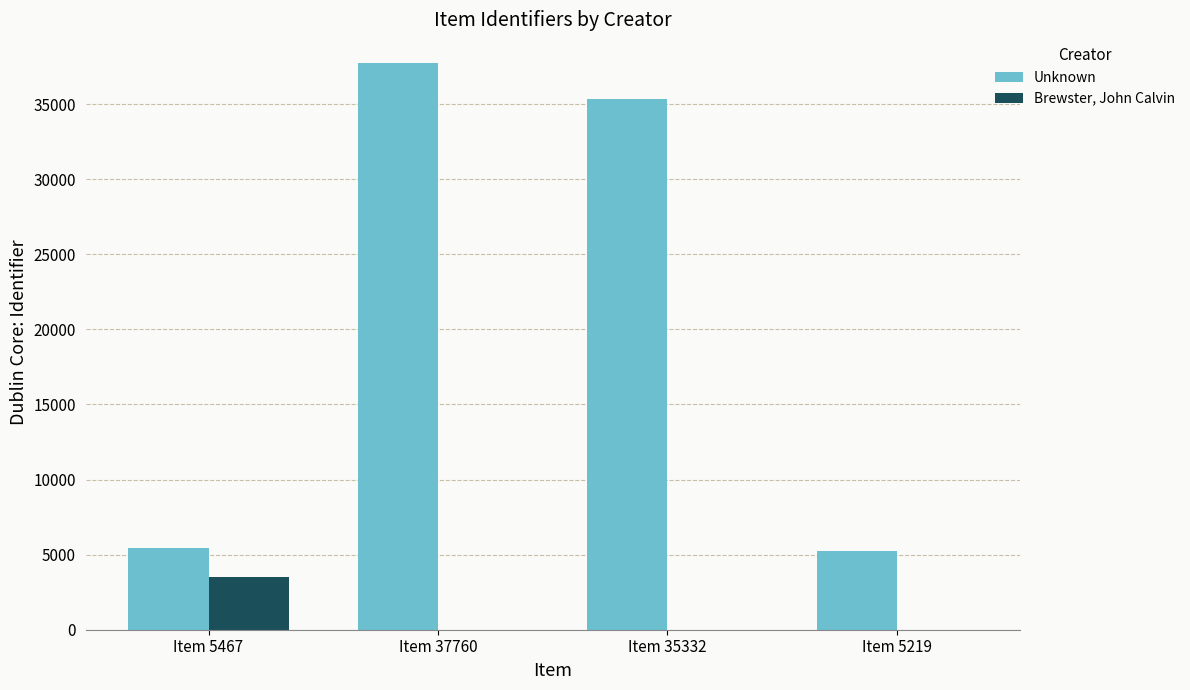

At which label does Unknown first exceed 35332?

Item 37760